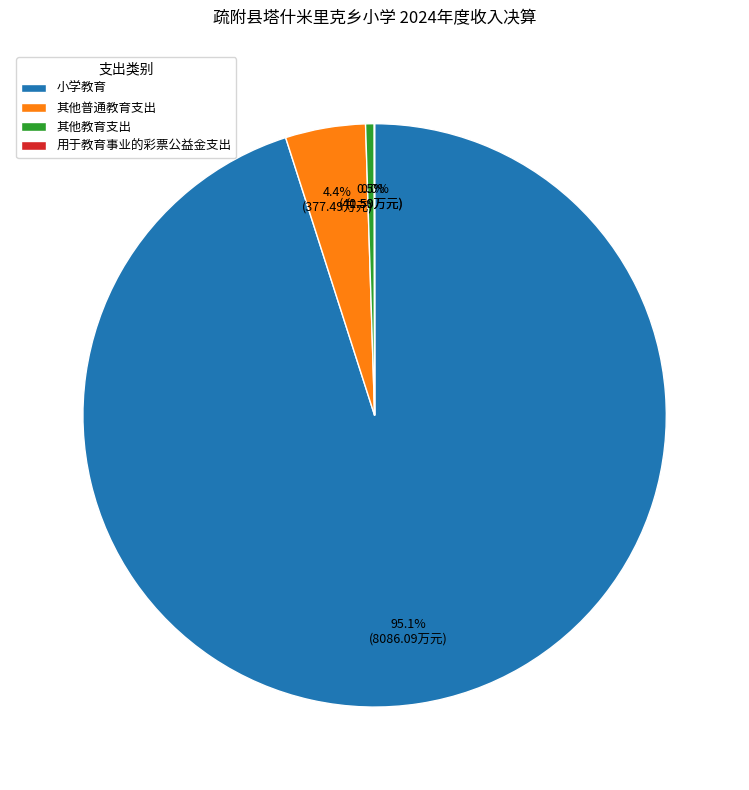

Which slice is the largest?

小学教育